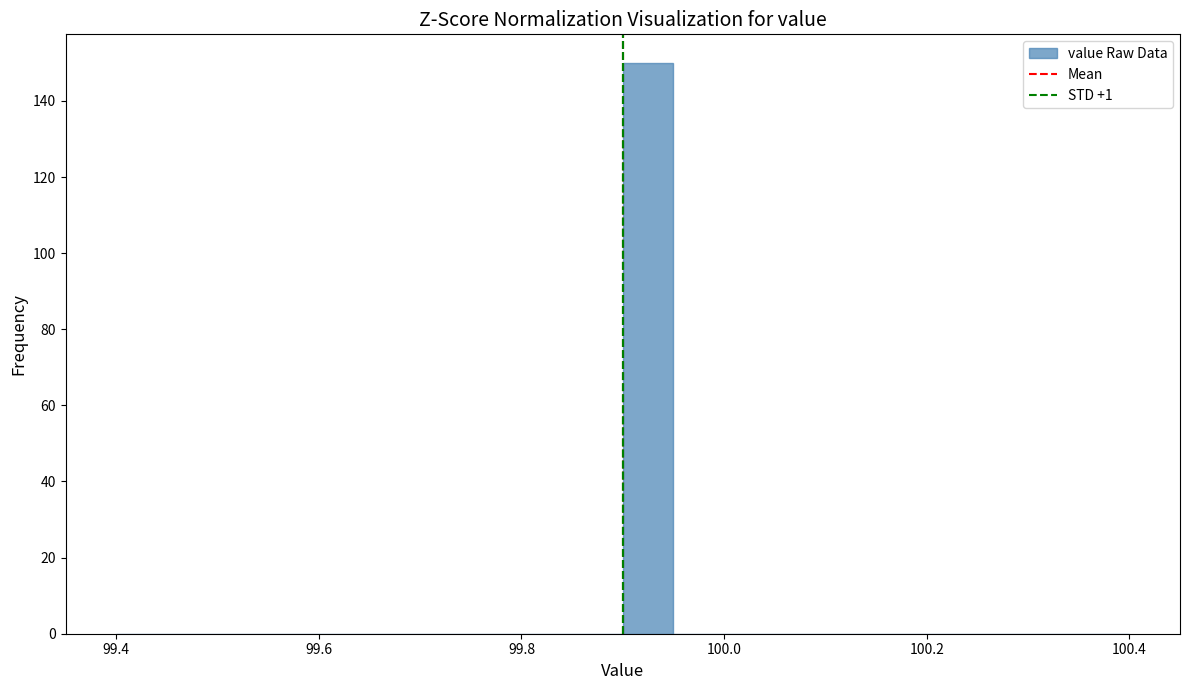

Read against the x-axis, roughly where is the centre of the tallest bar?

99.92